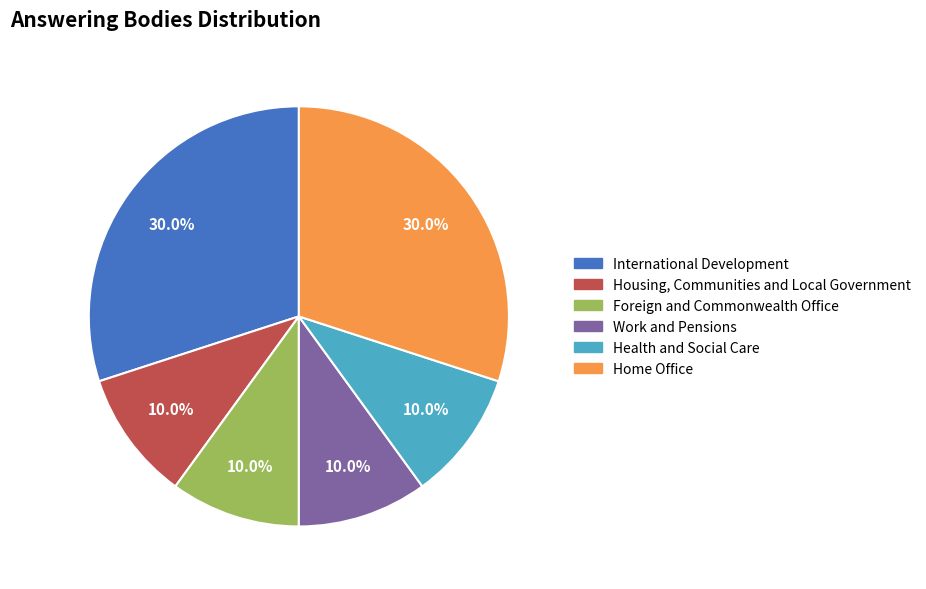

Does Health and Social Care account for over 50% of the chart?

No